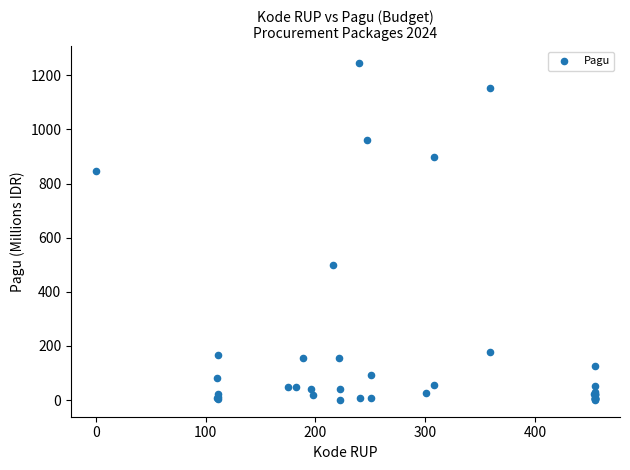

What Y value in the scatter plot is closest to 622?

499.9